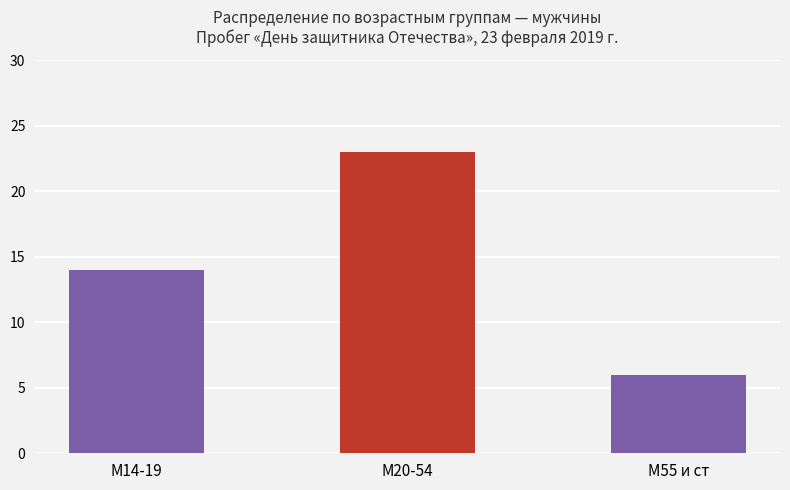

What is the minimum value shown in the chart?

6